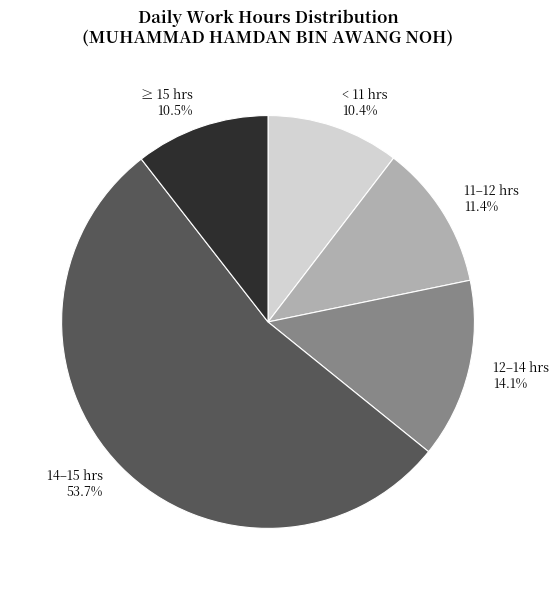

Do 12–14 hrs 14.1% and 14–15 hrs 53.7% together represent more than half of the pie?

Yes